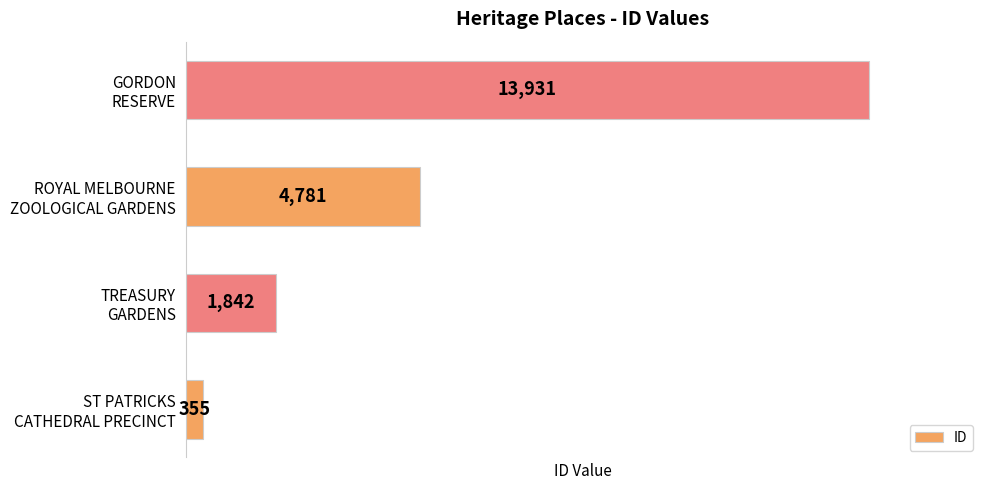

Count the values in the range 1842 to 13931.

3